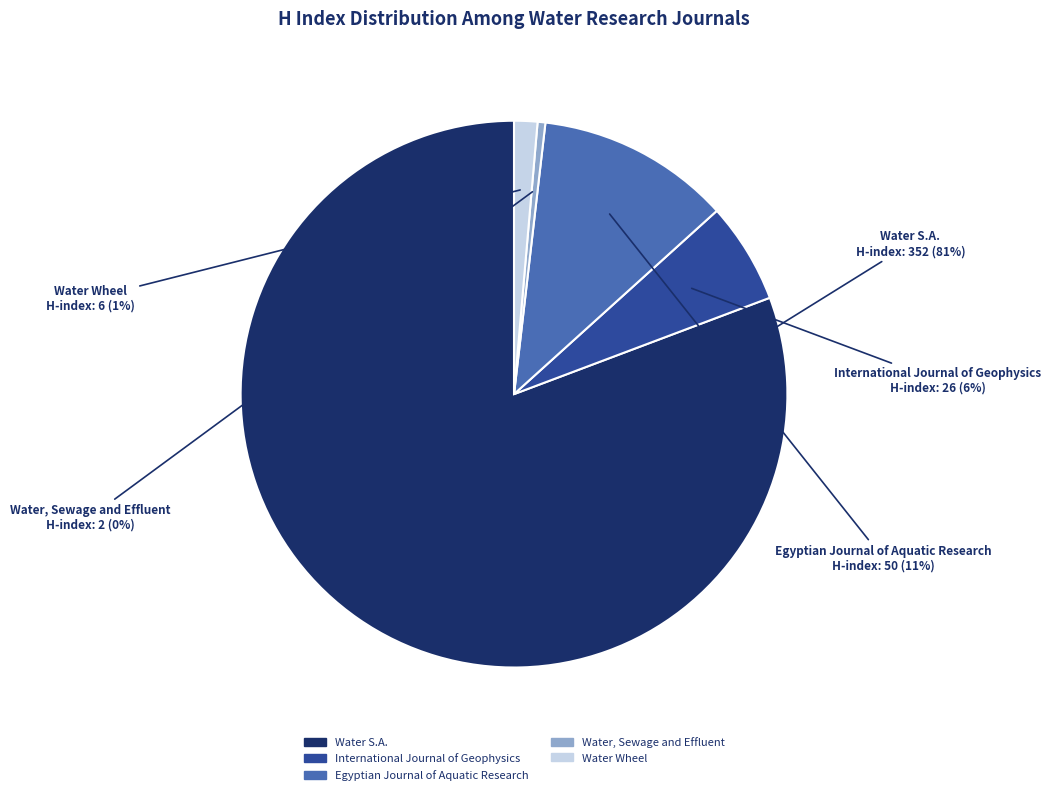

What percentage is the Water Wheel slice, to the nearest percent?

1%